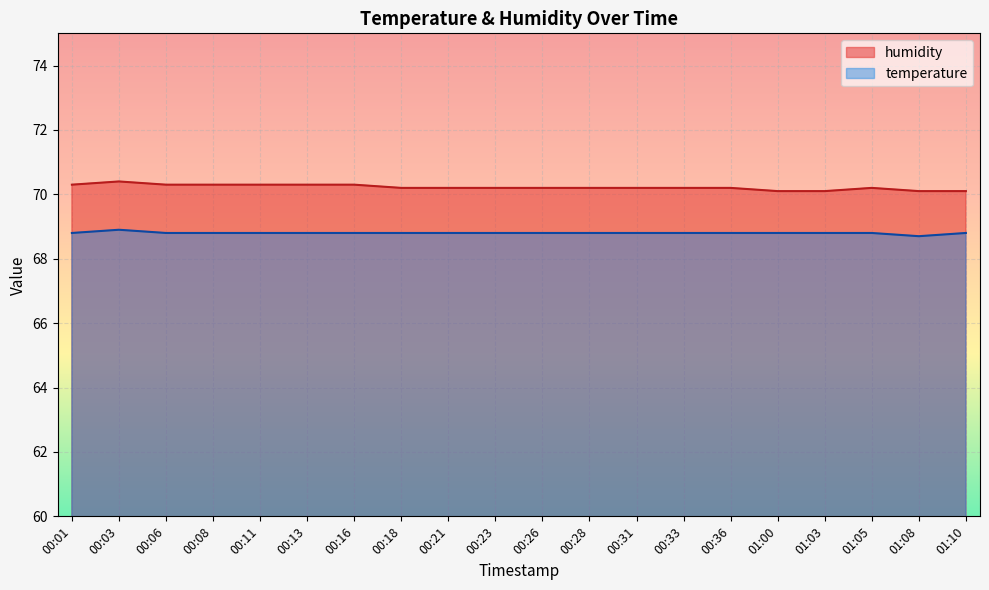

Is the value of humidity at 01:05 greater than the value of temperature at 00:23?

Yes